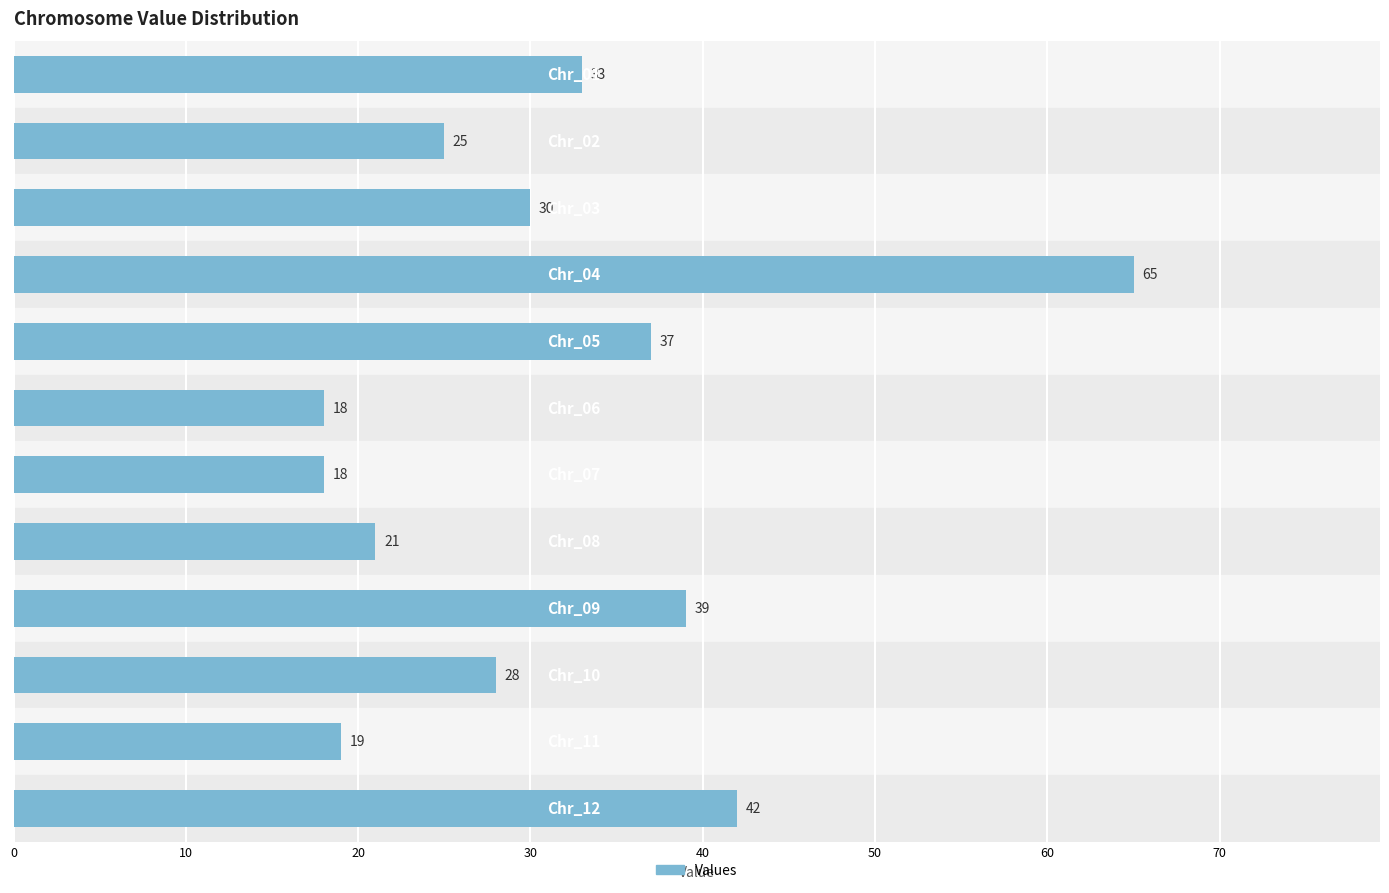

What is the sum of all values?

375